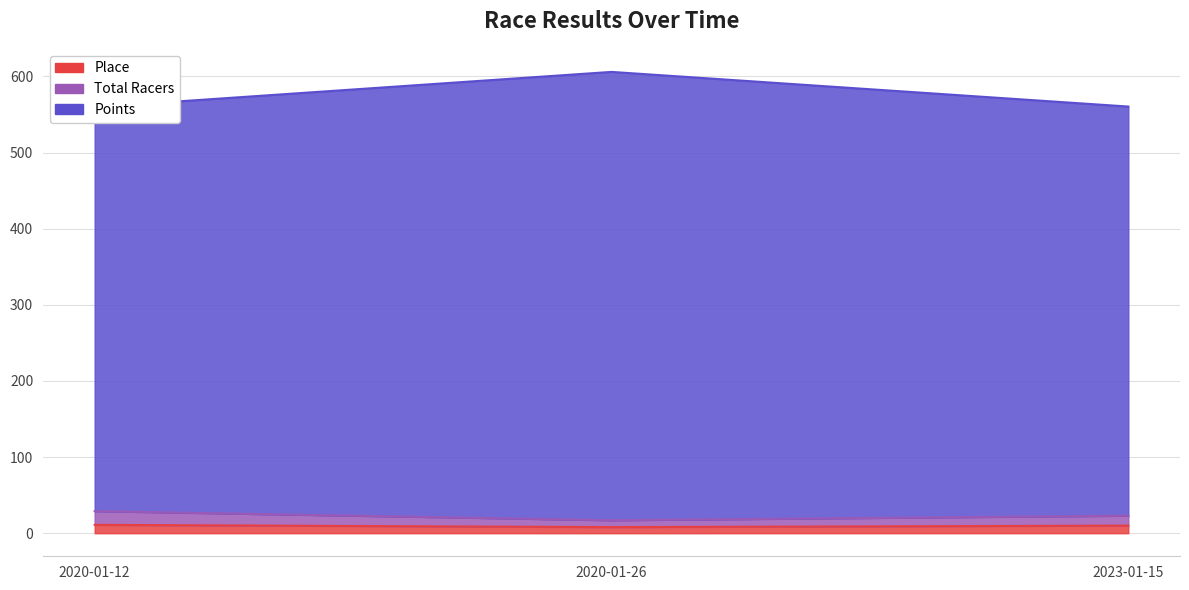

At how many categories does at least one series exceed 234?

3